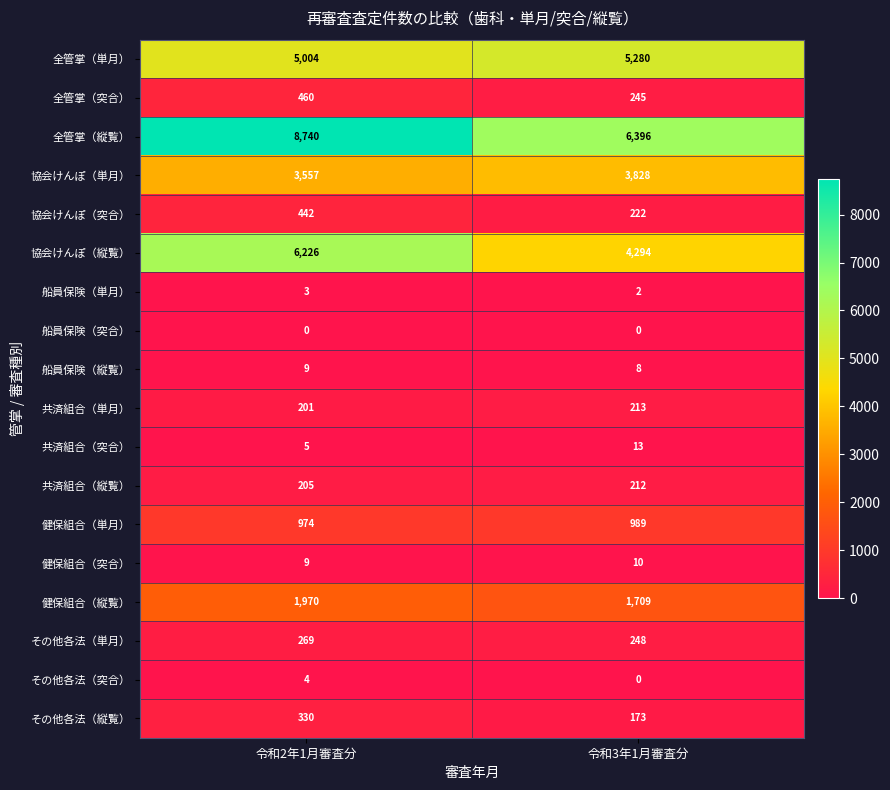

How many values in the 健保組合（突合） series are below 10?

1